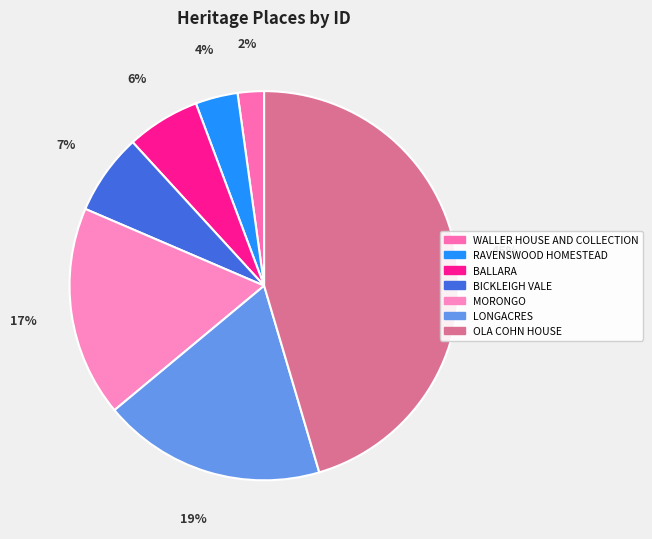

Count the number of slices in the pie.

7